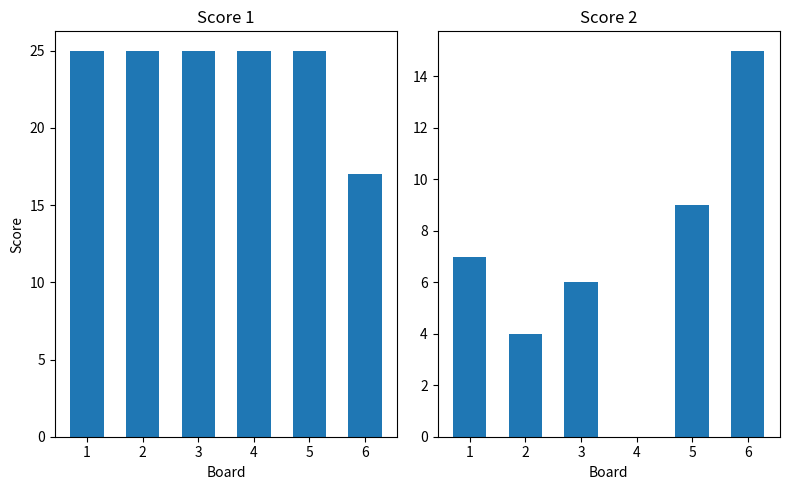

What is the total value across all series at 1?

32